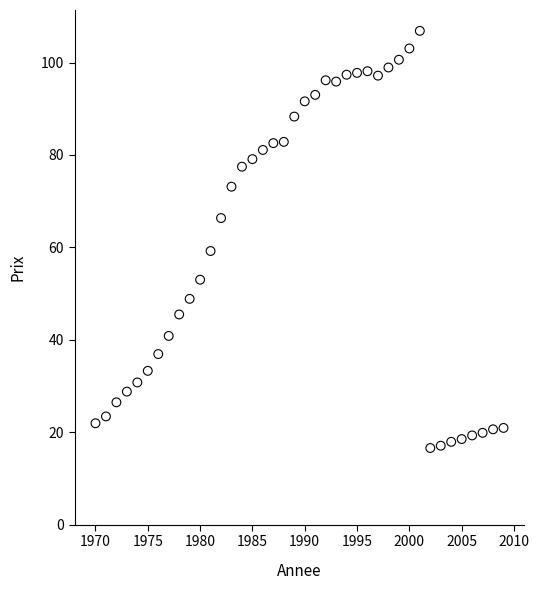

What is the range of X values (max minus min)?

39.0